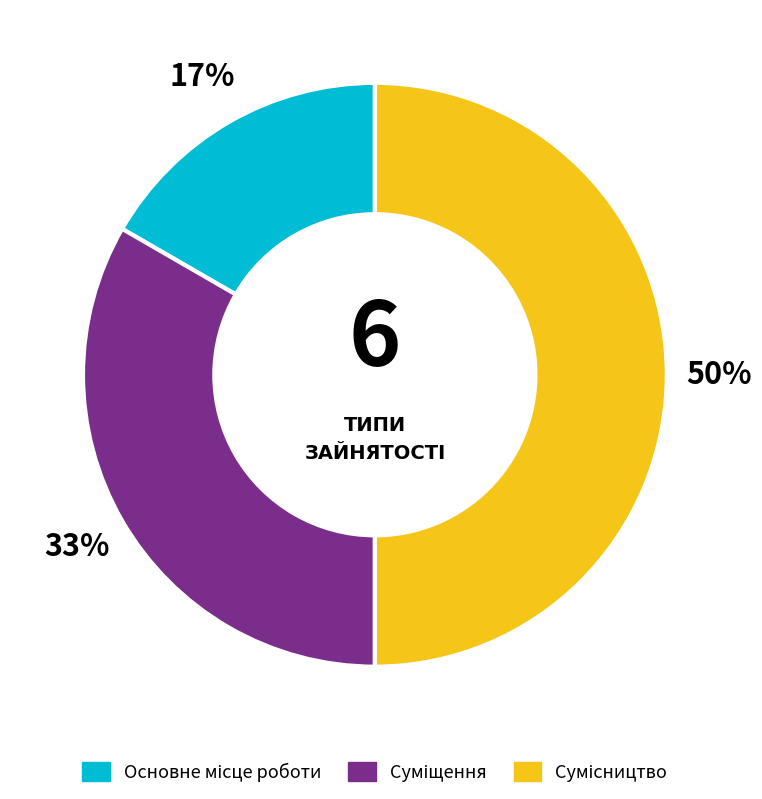

To the nearest percent, what is the difference between the largest and smallest slice percentages?

33%